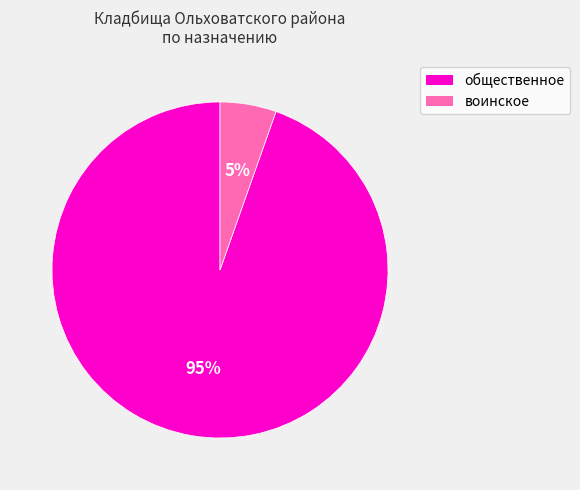

To the nearest percent, what is the average slice percentage?

50%